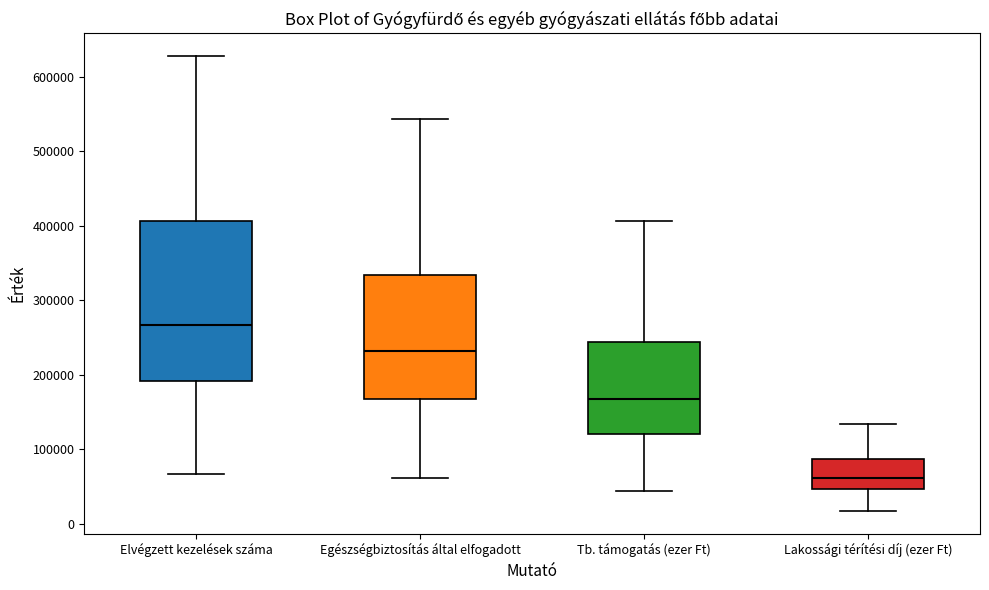

Which box's median line is the lowest?

Lakossági térítési díj (ezer Ft)